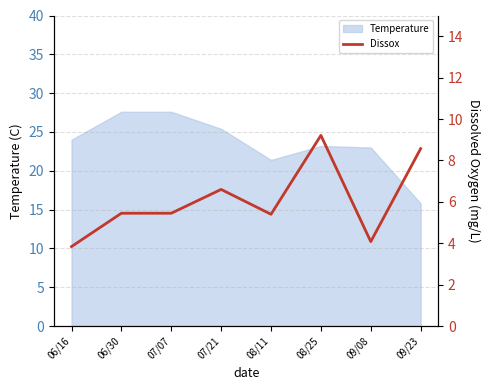

What is the sum of the values at 06/16 and 07/21?

10.4